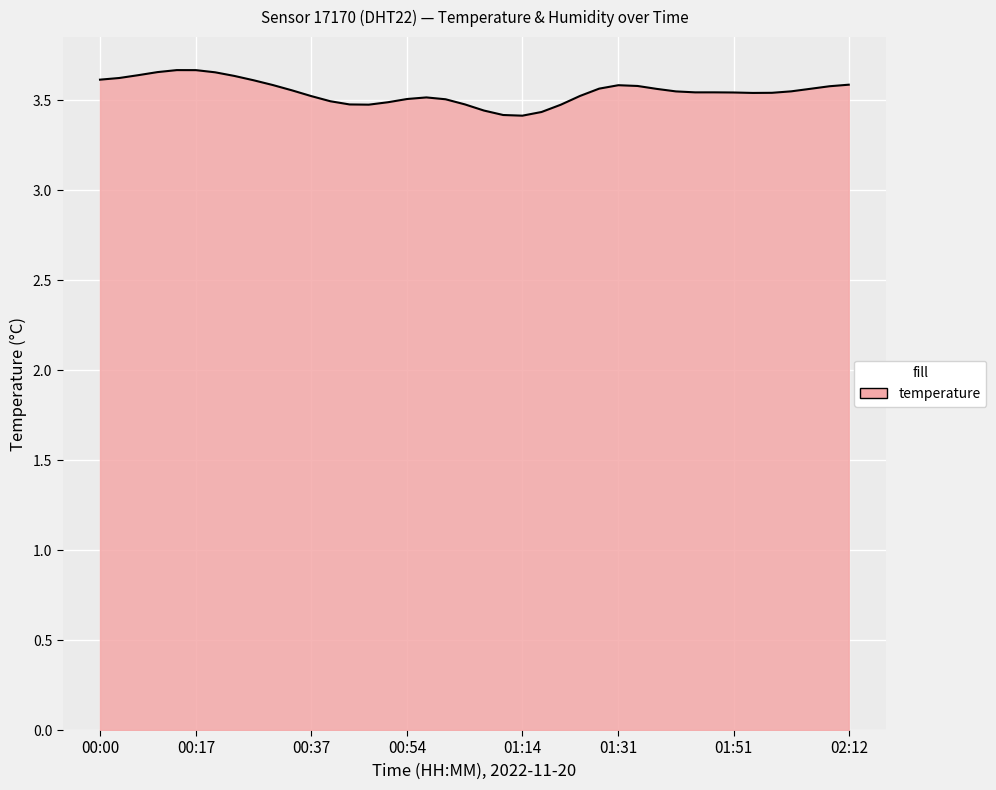

Count the number of data series in this chart.

1